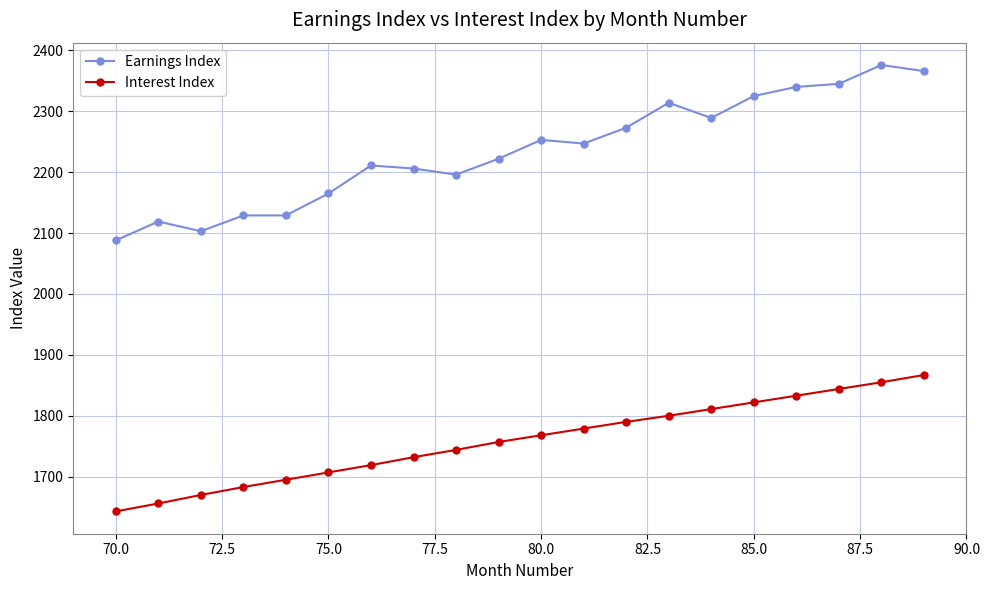

Which series has the largest total across all categories?

Earnings Index